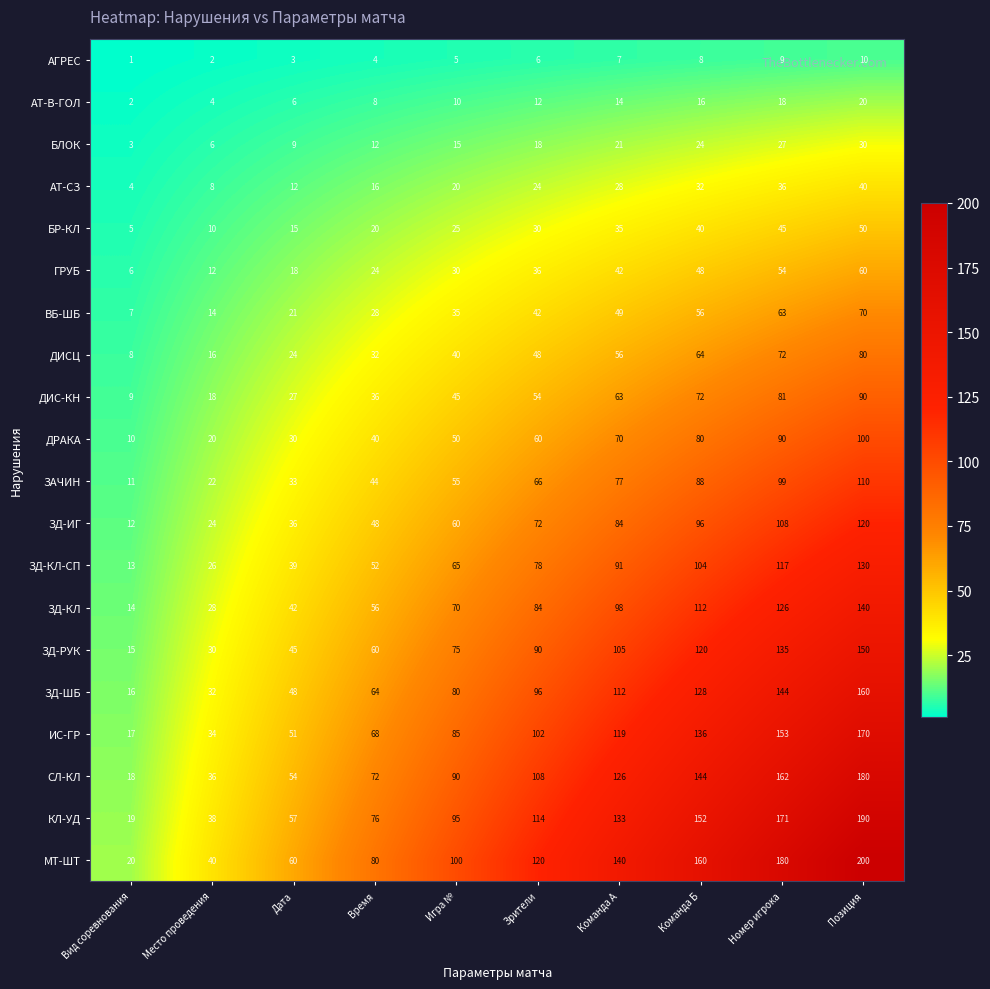

Rank the series by their maximum value, from highest to lowest.

МТ-ШТ, КЛ-УД, СЛ-КЛ, ИС-ГР, ЗД-ШБ, ЗД-РУК, ЗД-КЛ, ЗД-КЛ-СП, ЗД-ИГ, ЗАЧИН, ДРАКА, ДИС-КН, ДИСЦ, ВБ-ШБ, ГРУБ, БР-КЛ, АТ-СЗ, БЛОК, АТ-В-ГОЛ, АГРЕС